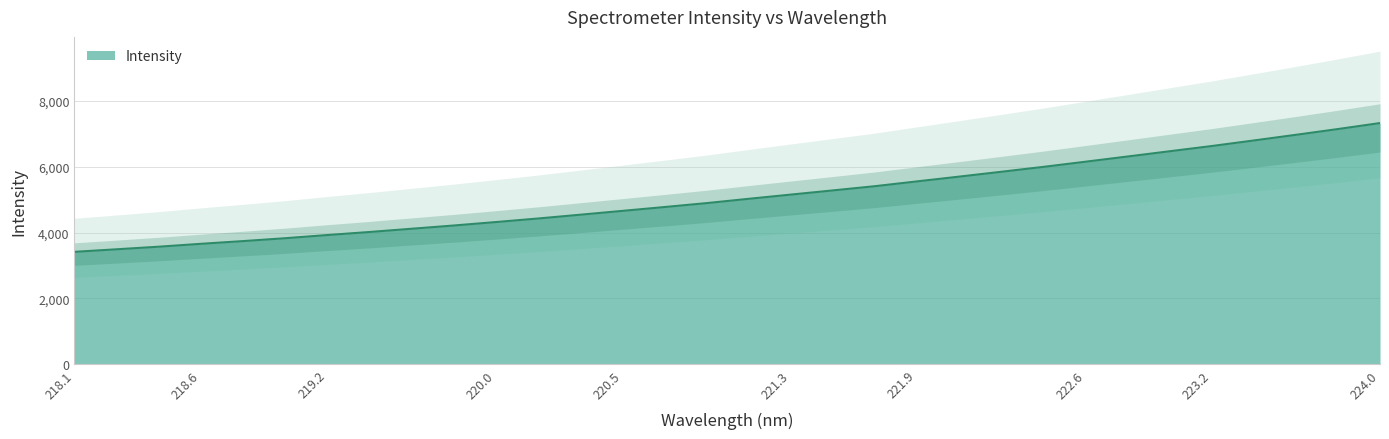

What is the maximum value for Intensity?

7318.5